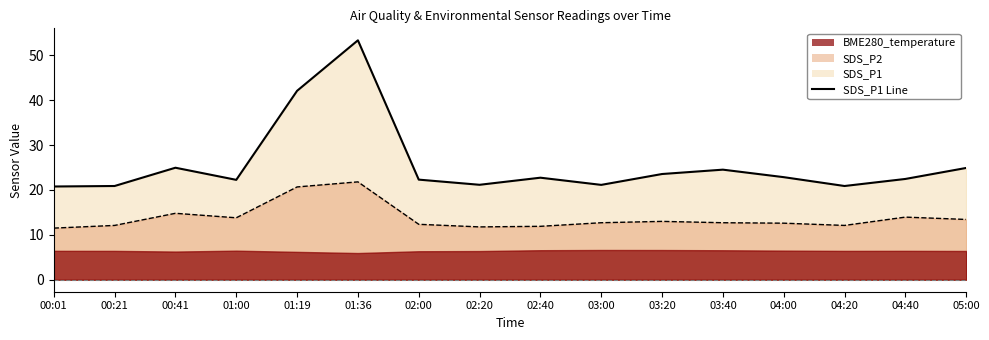

True or false: the data has more than 1 interior local peaks.

True